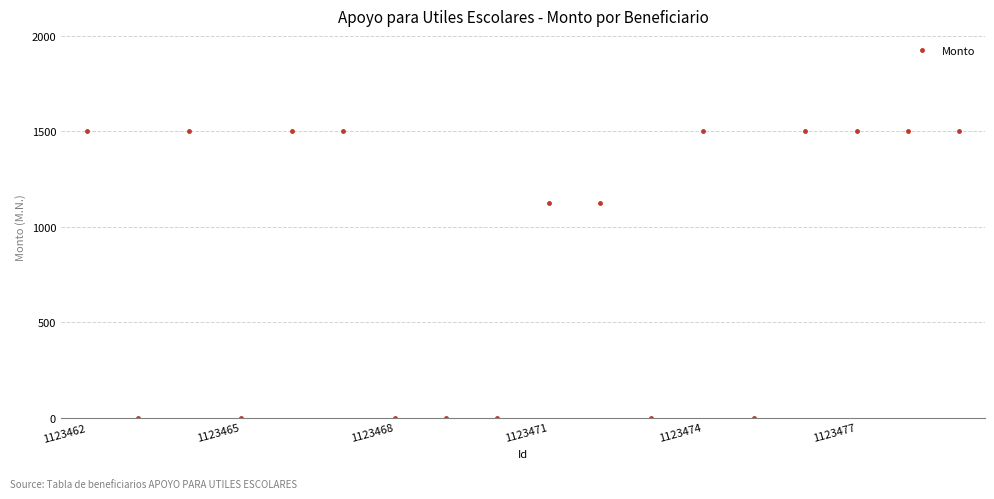

Count the number of data series in this chart.

1